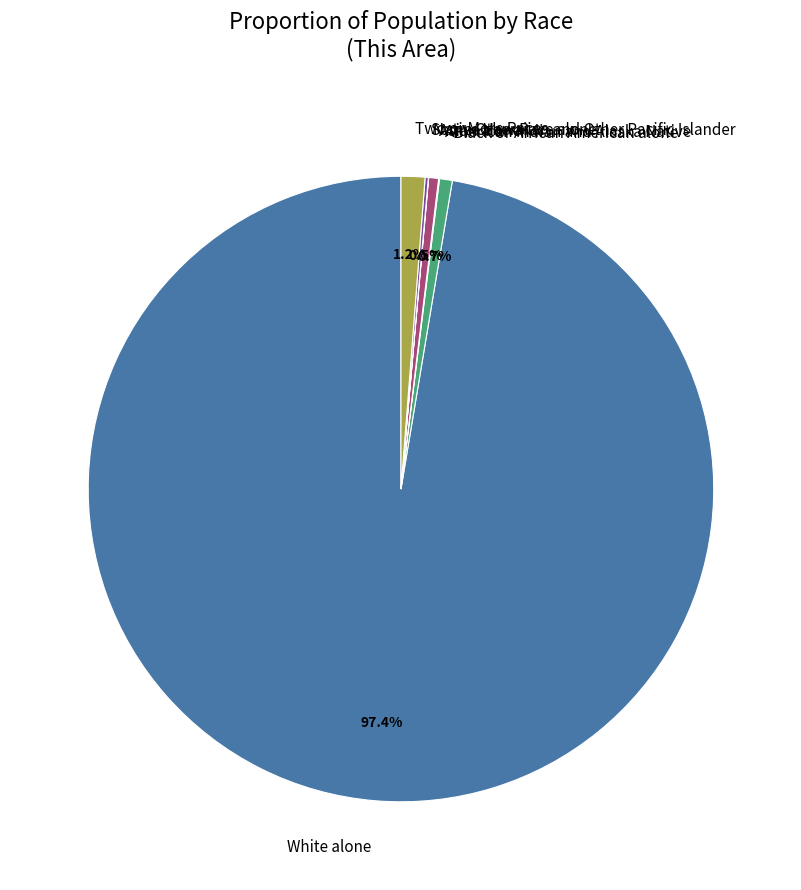

What is the largest slice in the pie chart?

White alone